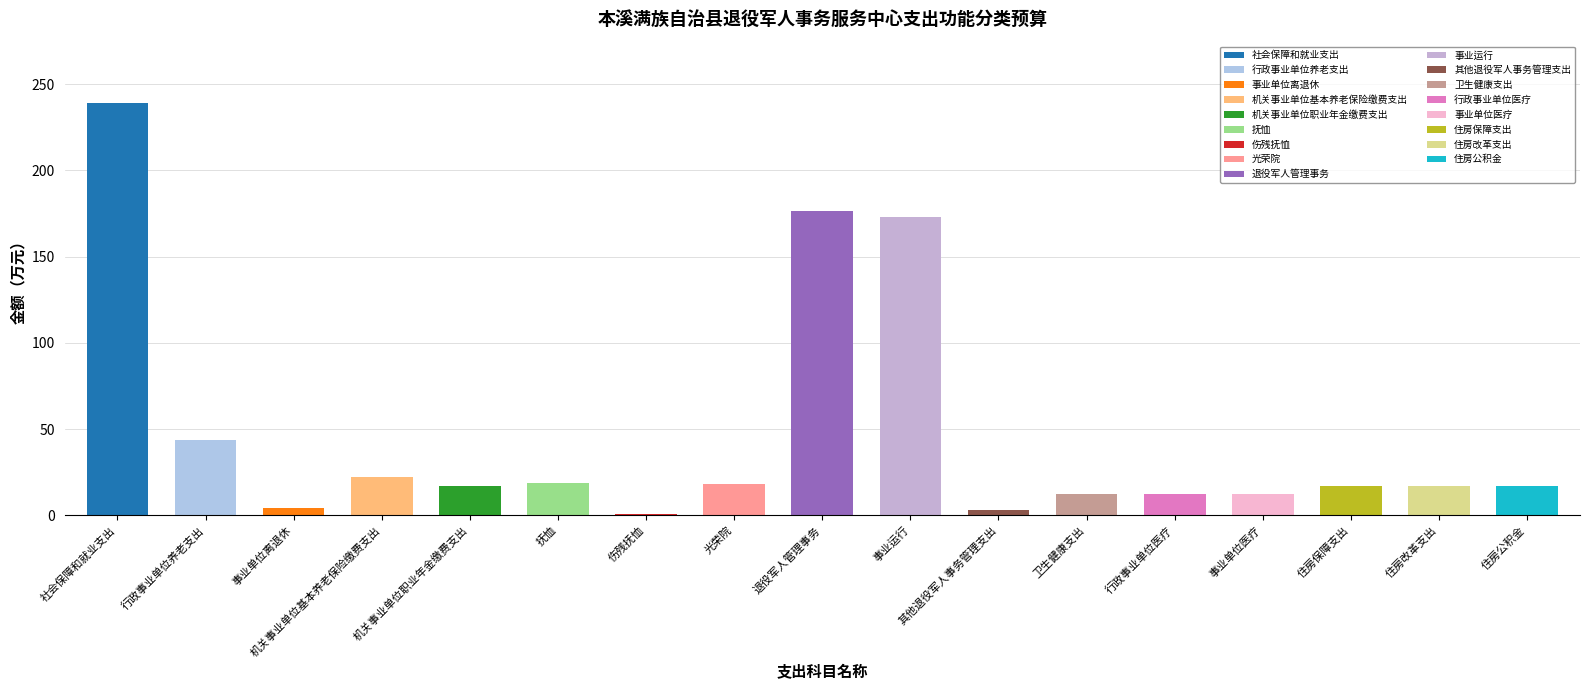

How many data points are less than 16?

6